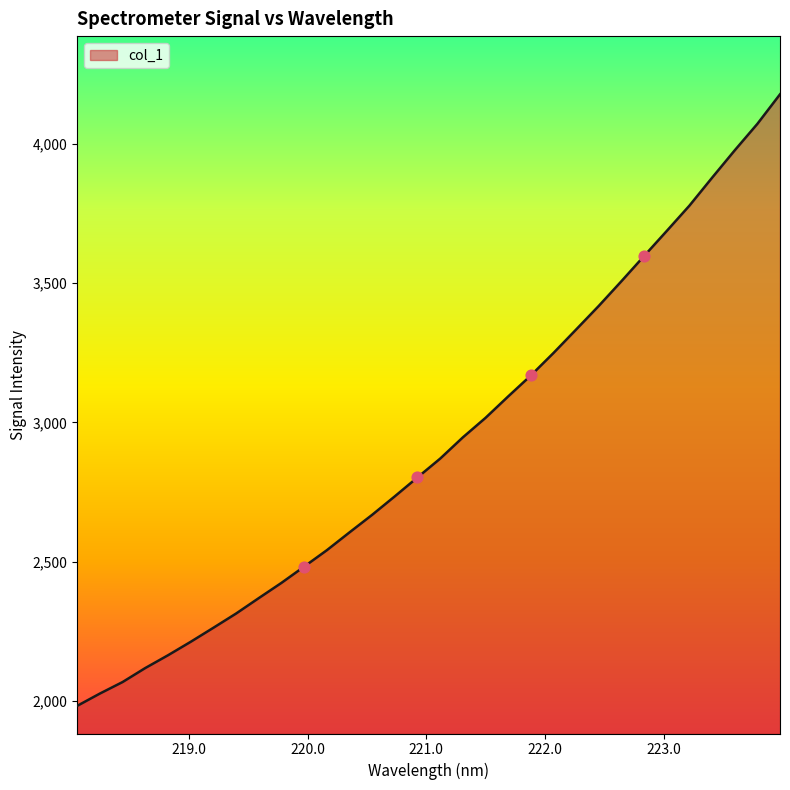

What is the maximum value shown in the chart?

4177.7